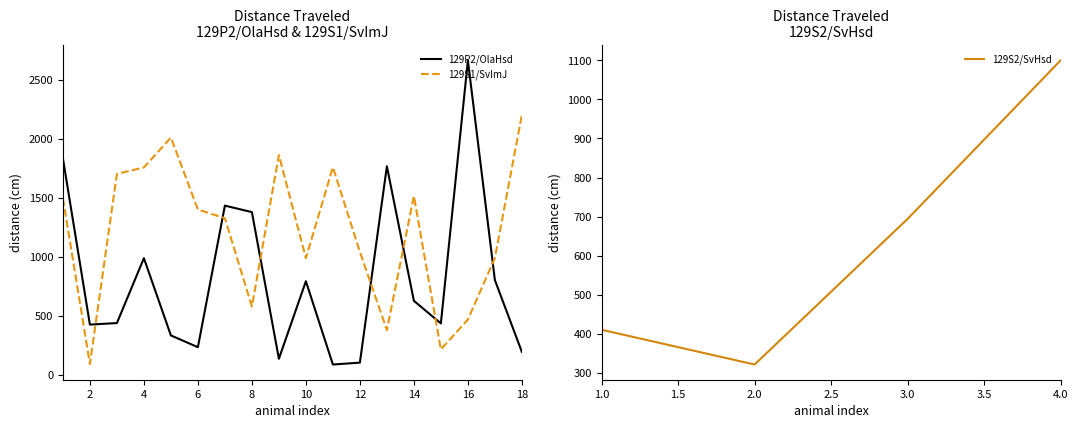

What is the lowest value of the 129S1/SvImJ series?

89